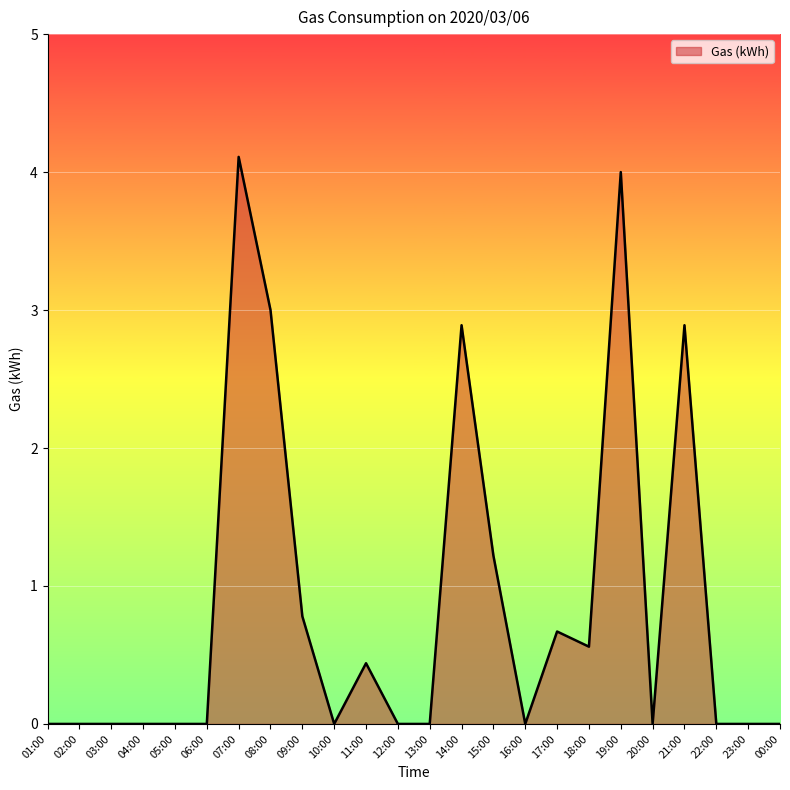

Reading left to right, list all the values displayed in this chart.

0.0	0.0	0.0	0.0	0.0	0.0	4.1	3.0	0.8	0.0	0.4	0.0	0.0	2.9	1.2	0.0	0.7	0.6	4.0	0.0	2.9	0.0	0.0	0.0